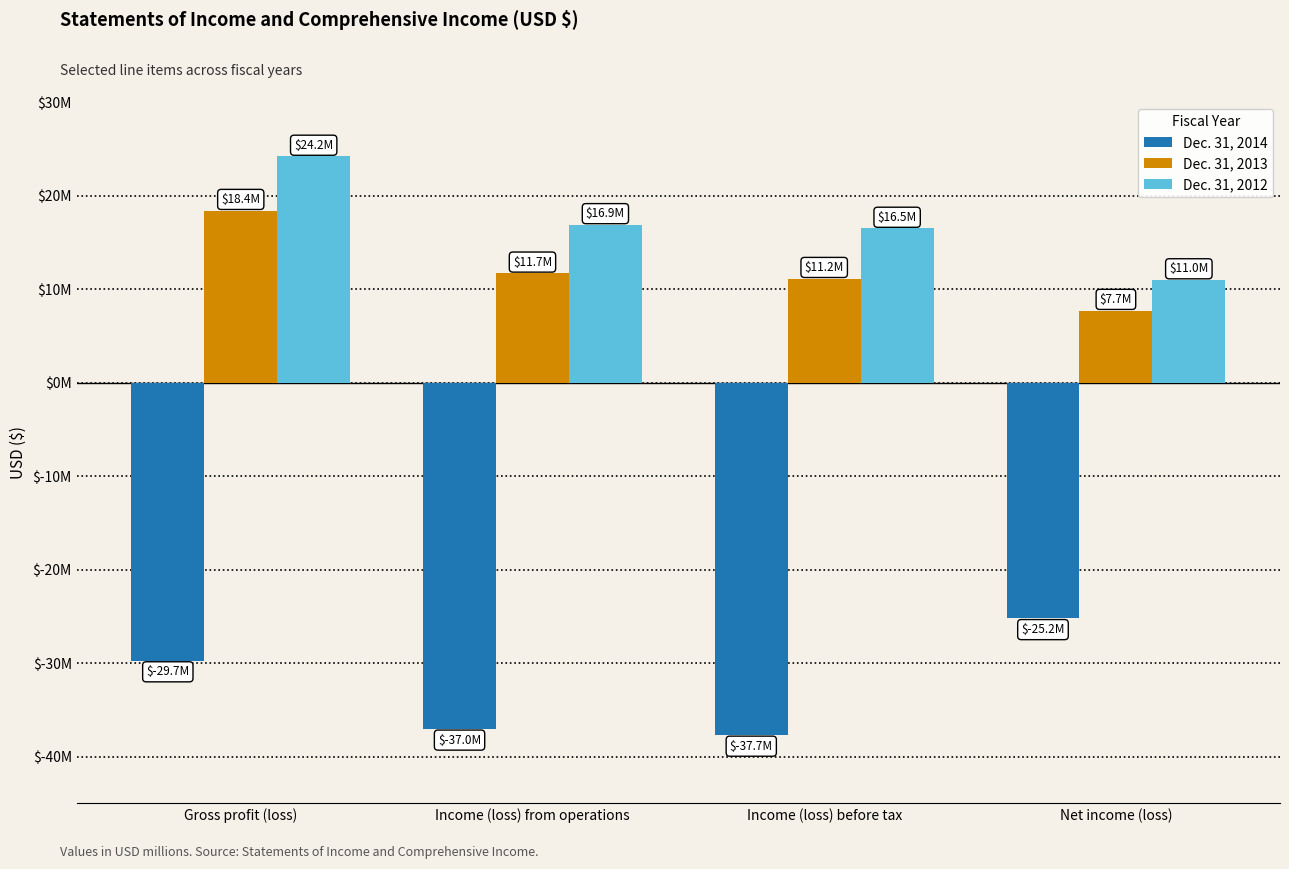

Does the chart contain any negative values?

Yes